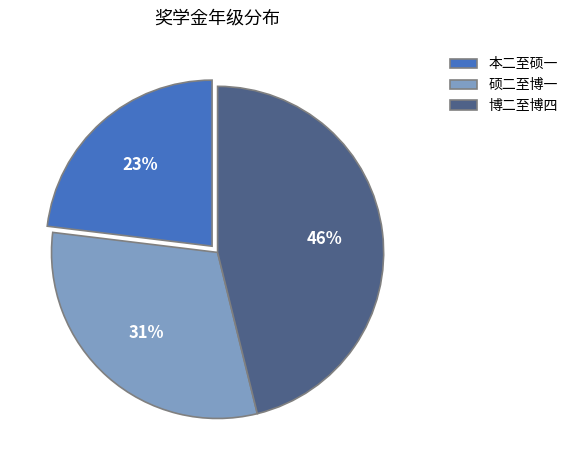

Is there any slice that represents more than half of the pie?

No